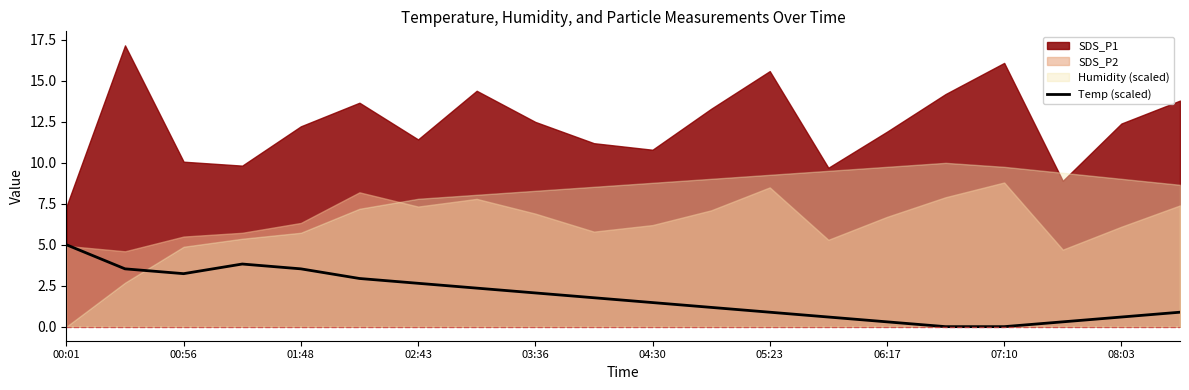

Which category has the highest value in the Temp (scaled) series?

00:01